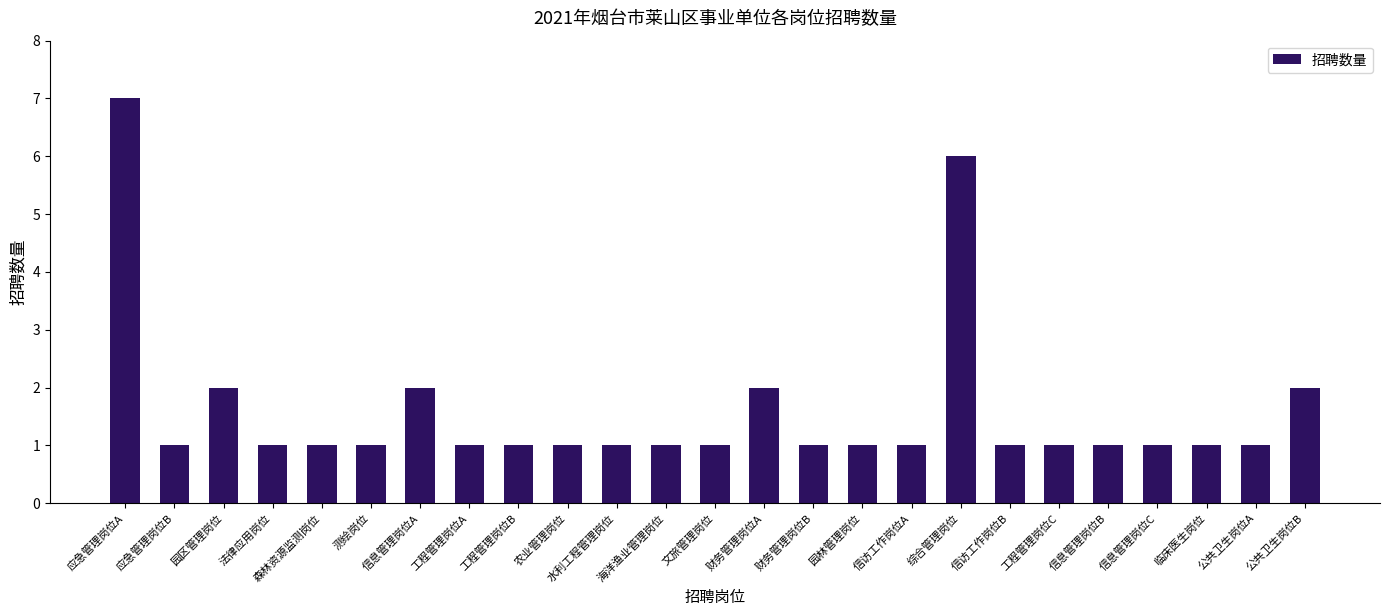

What is the value of the 16th bar from the left?

1